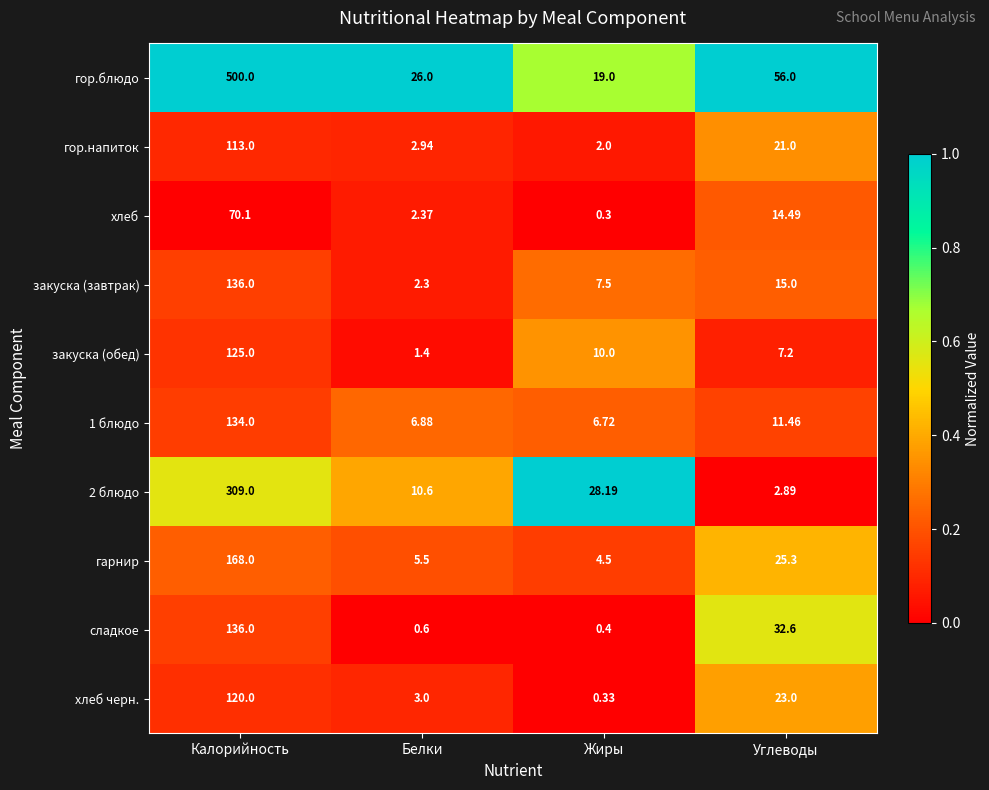

At which category does the chart reach its peak across all series?

Калорийность